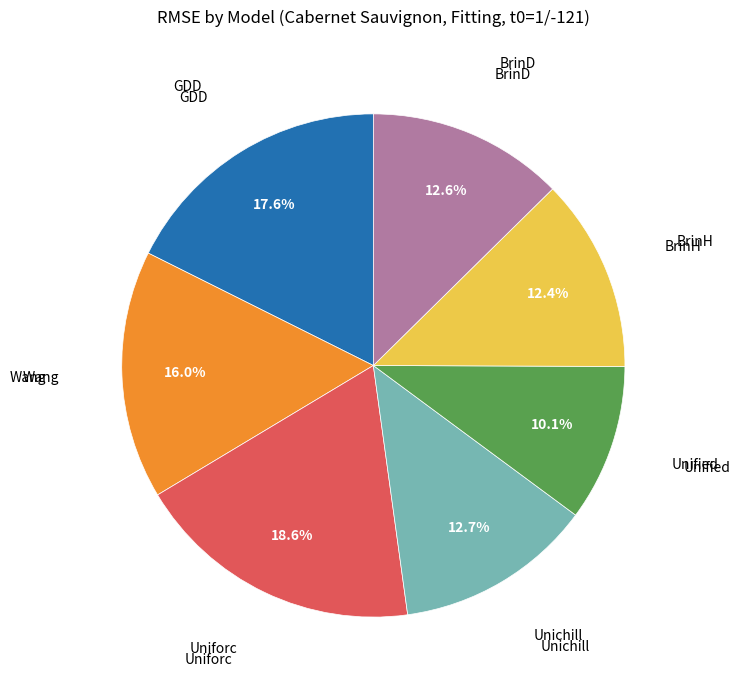

Is there any slice that represents more than half of the pie?

No